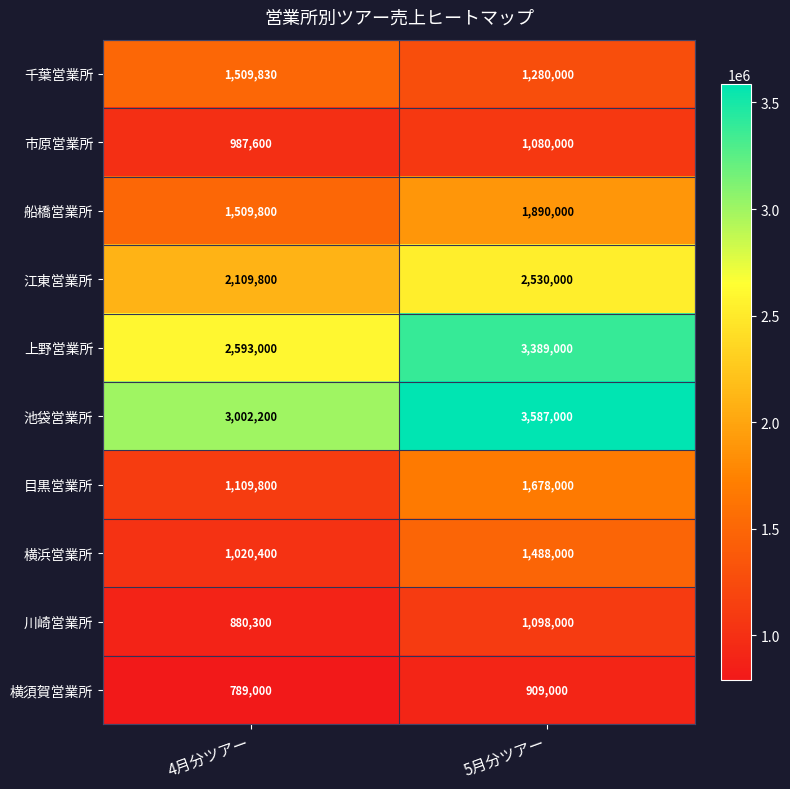

Read the 目黒営業所 value at 4月分ツアー, to the nearest 50.

1109800